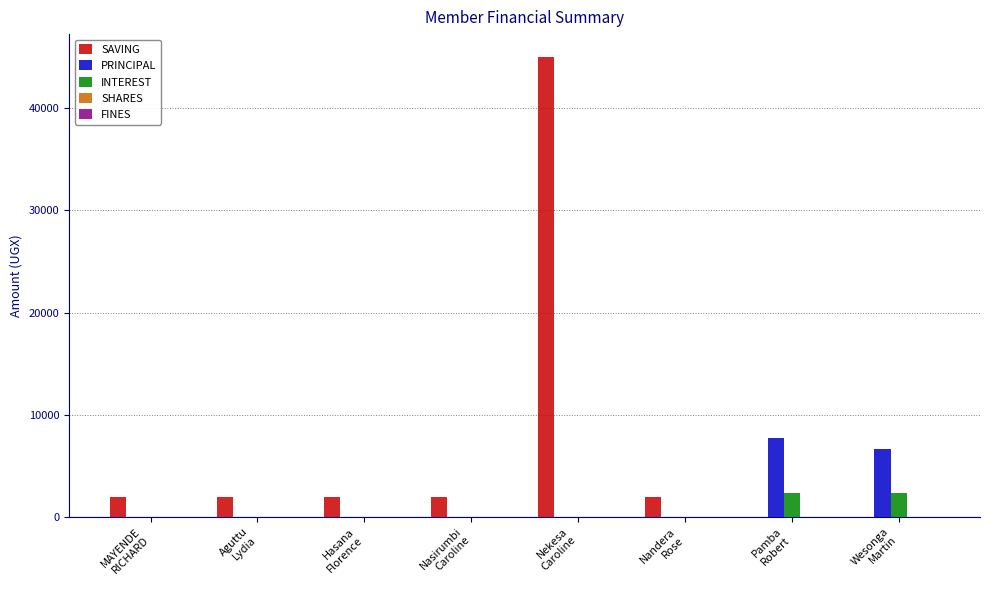

What is the sum of all INTEREST values?

4600